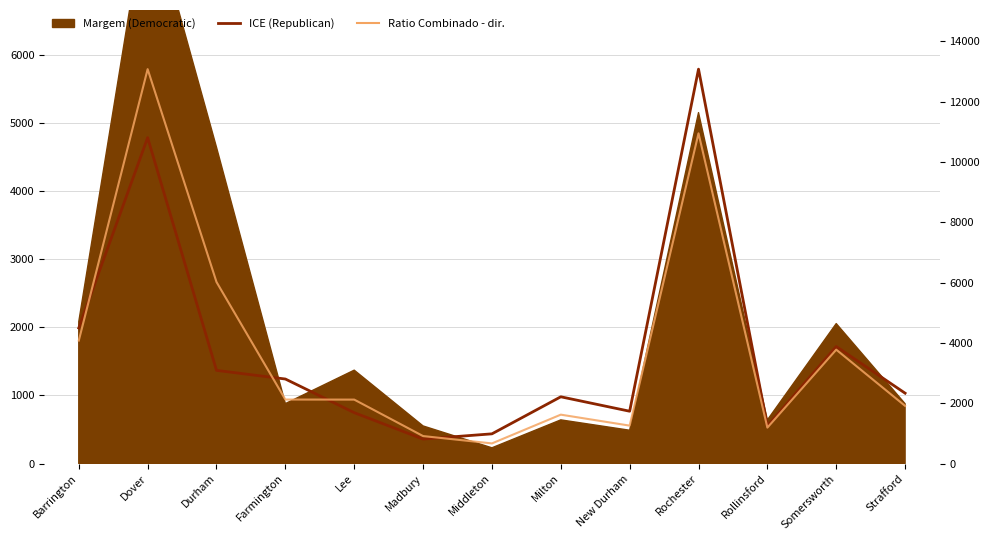

Which has a higher value, Durham or Farmington?

Durham